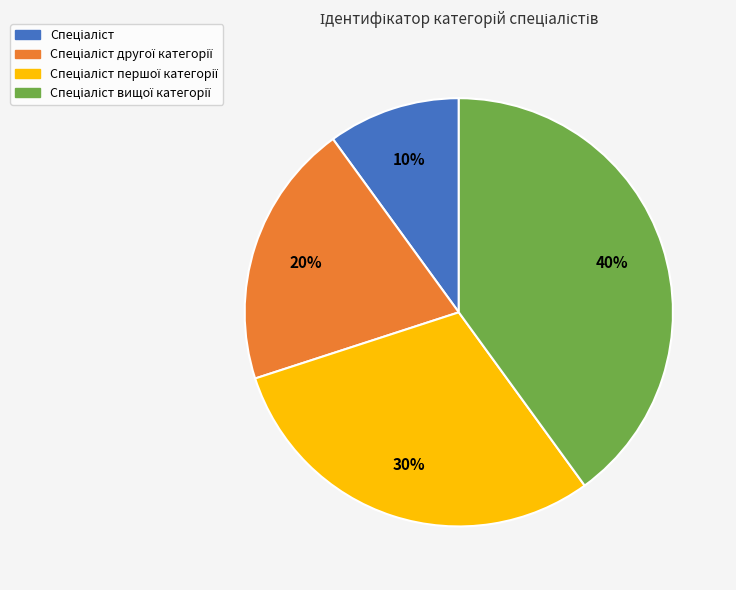

Does any single category account for the majority?

No